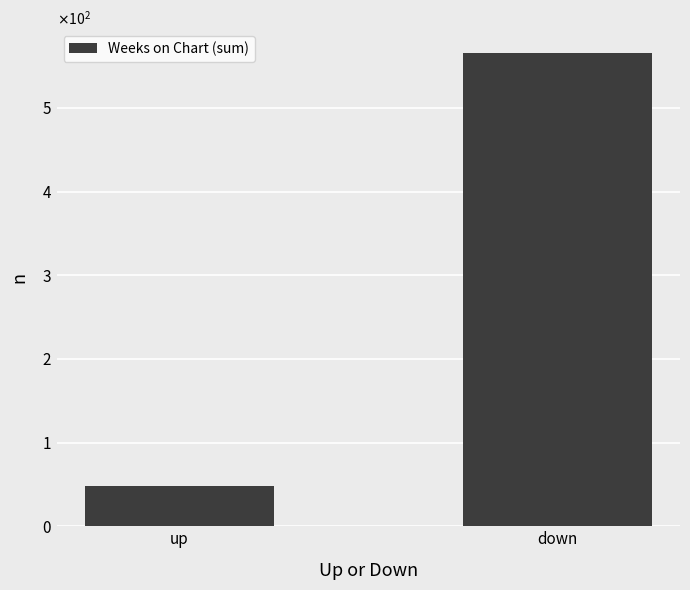

Approximately how many times larger is the value at down compared to up?

11.8